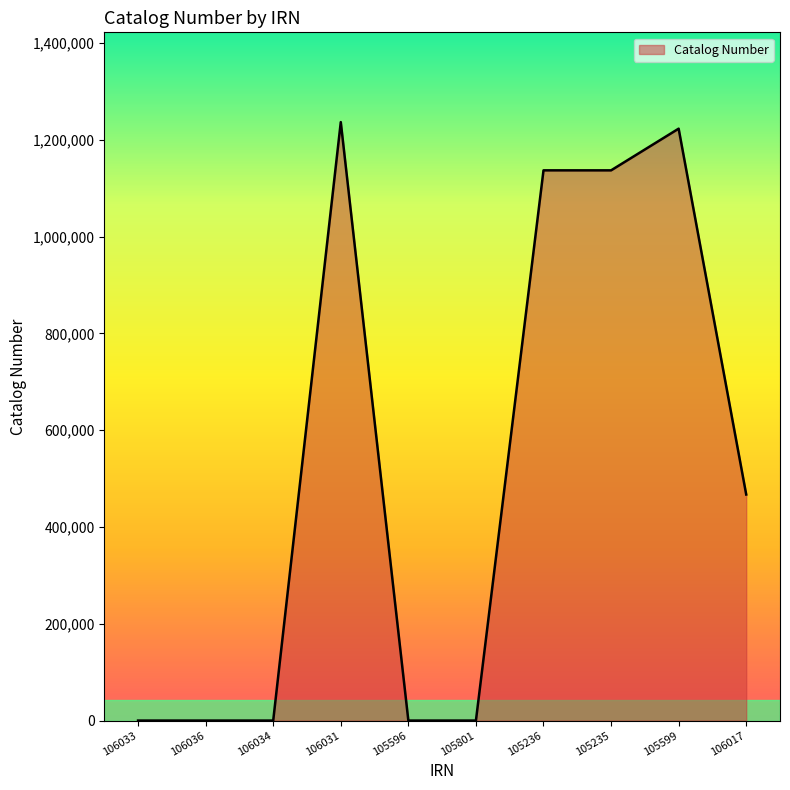

What is the difference between the maximum and minimum values?

1236405